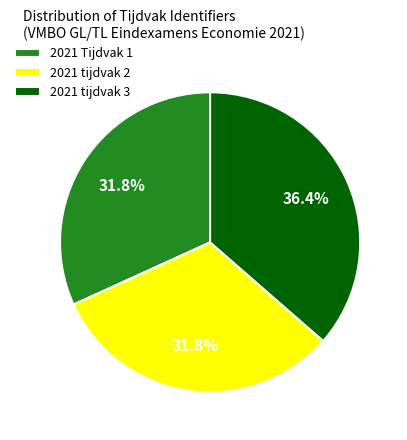

Is it true that 2021 tijdvak 3 is 36% of the pie?

True